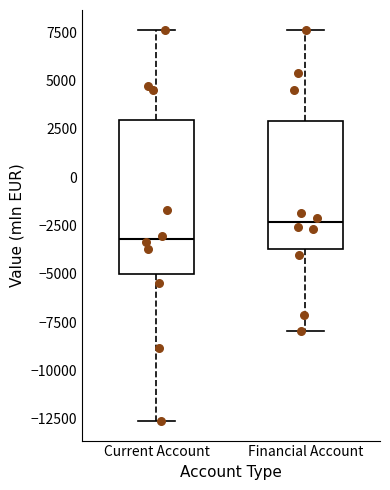

Reading left to right, read every box against the y-axis: the position of its median line, the range the box covers, and the ends of its whiskers. The values are not printed on the chart, so give them approximately, as read against the axis.

Current Account: median -3000, box -5000 to 3000, whiskers -12500 to 7500
Financial Account: median -2500, box -3500 to 3000, whiskers -8000 to 7500